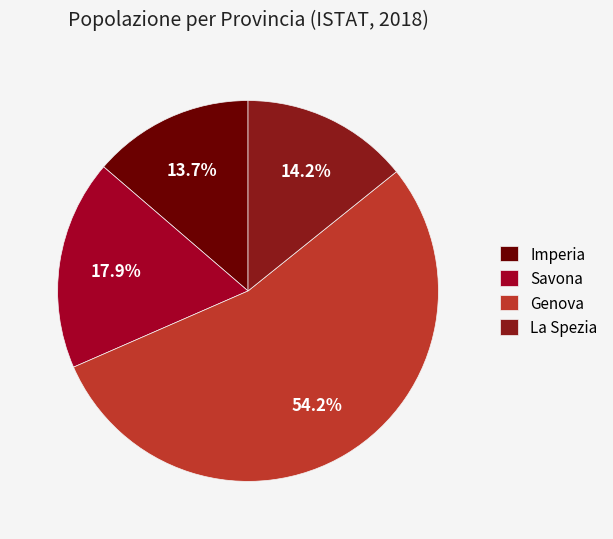

To the nearest percent, what is the average slice percentage?

25%